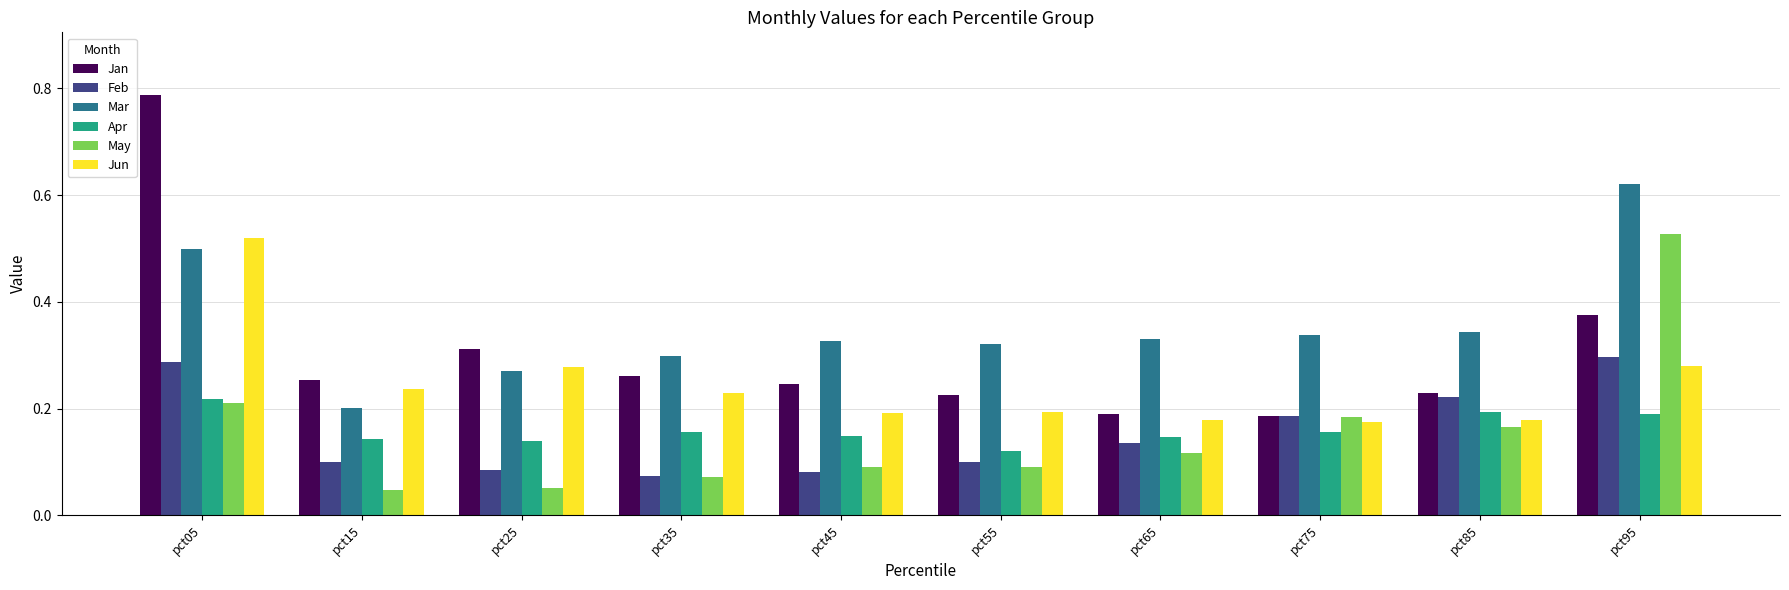

What is the total value across all series at pct75?

1.2